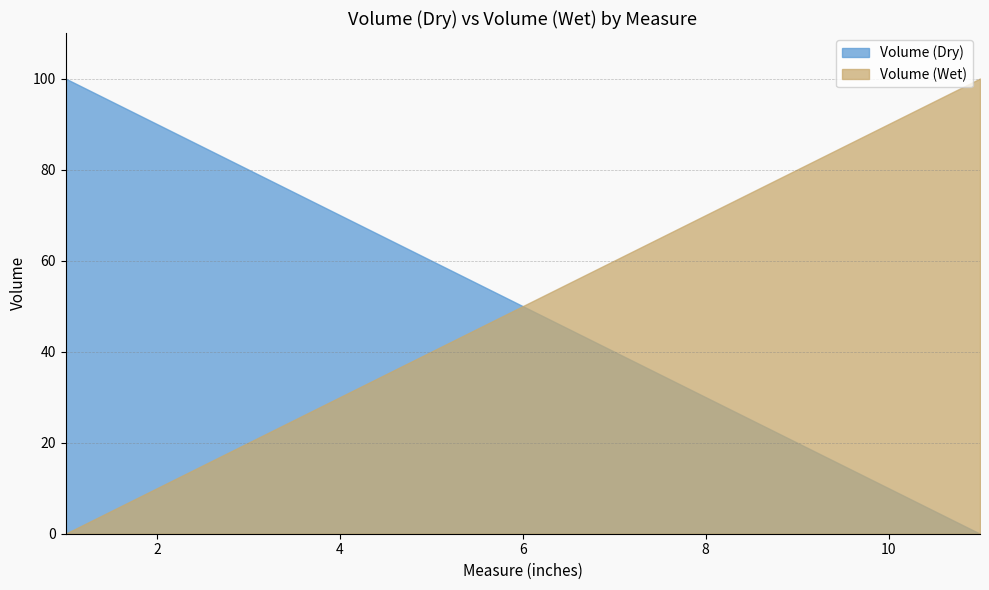

Reading left to right, what are all the values shown in this chart?

Volume (Dry): 1=100	2=90	3=80	4=70	5=60	6=50	7=40	8=30	9=20	10=10	11=0
Volume (Wet): 1=0	2=10	3=20	4=30	5=40	6=50	7=60	8=70	9=80	10=90	11=100